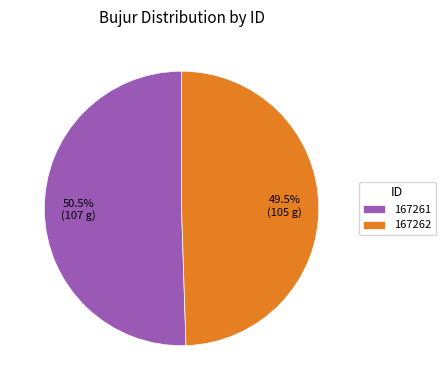

How many slices are in this pie chart?

2